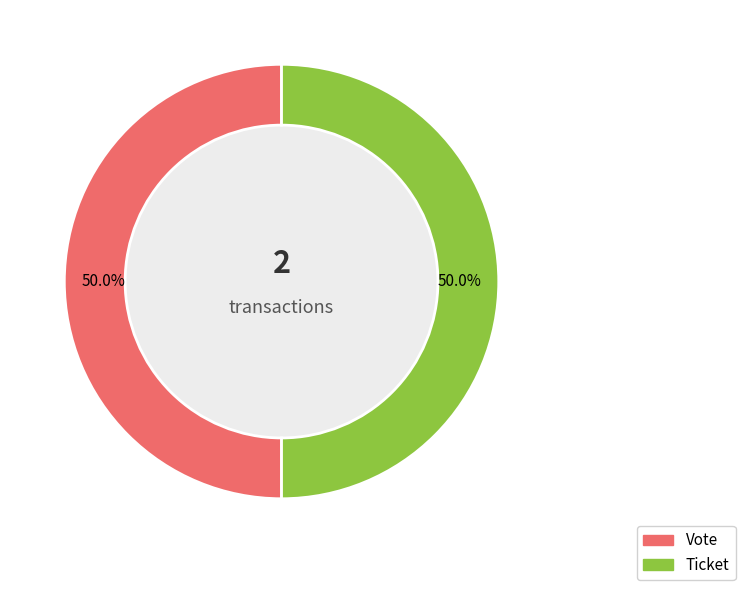

To the nearest percent, what percentage of the pie is Vote?

50%